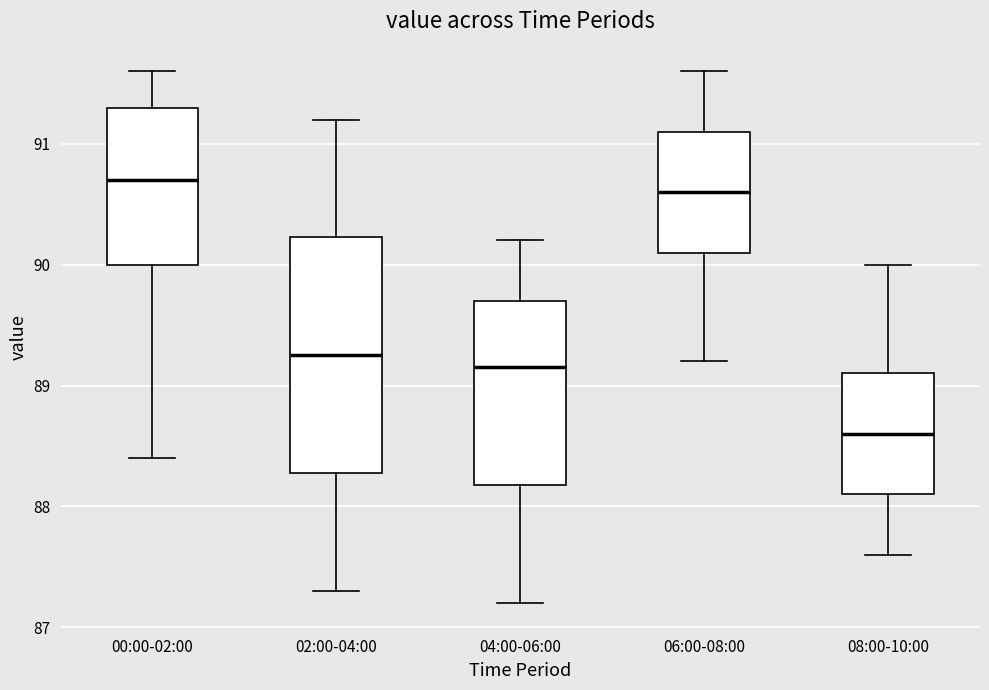

Where is the upper edge of the box for 06:00-08:00 on the y-axis? The values are not printed on the chart, so give them approximately, as read against the axis.

91.1